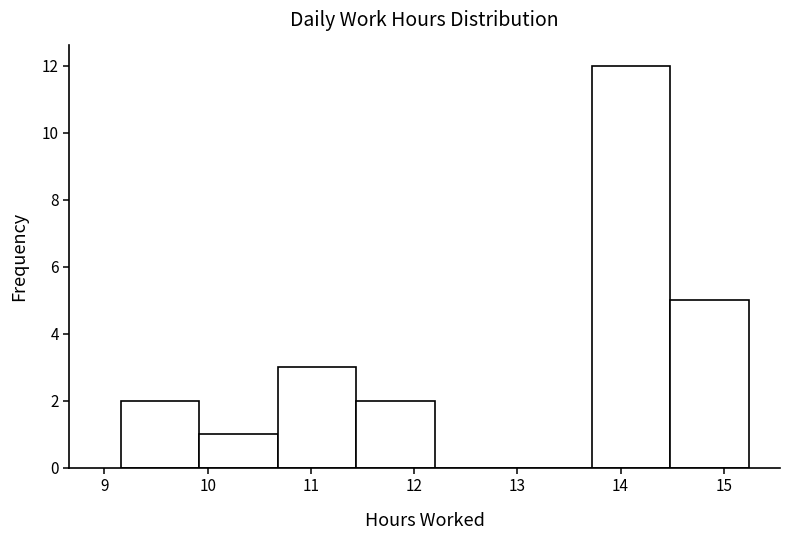

Which range on the x-axis has the tallest bar?

13.72 to 14.48